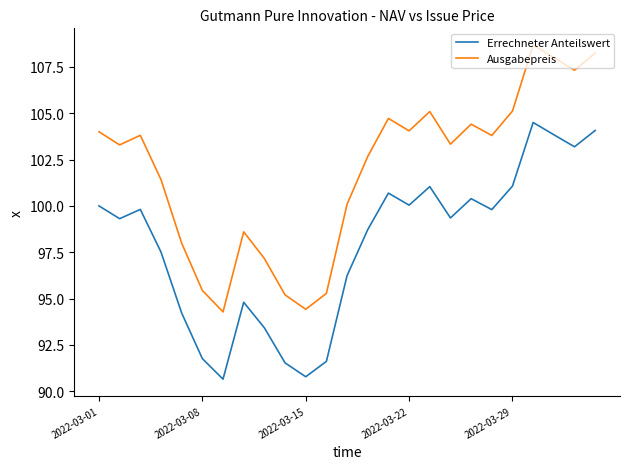

True or false: Ausgabepreis has more than 1 points higher than both neighbors.

True